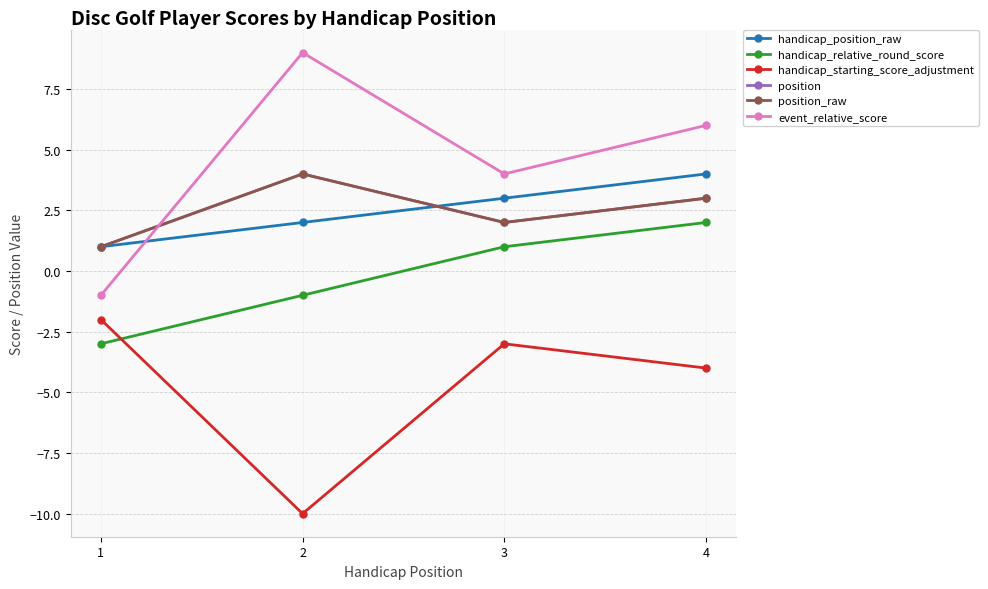

Is this an area chart (filled region under the line)?

No